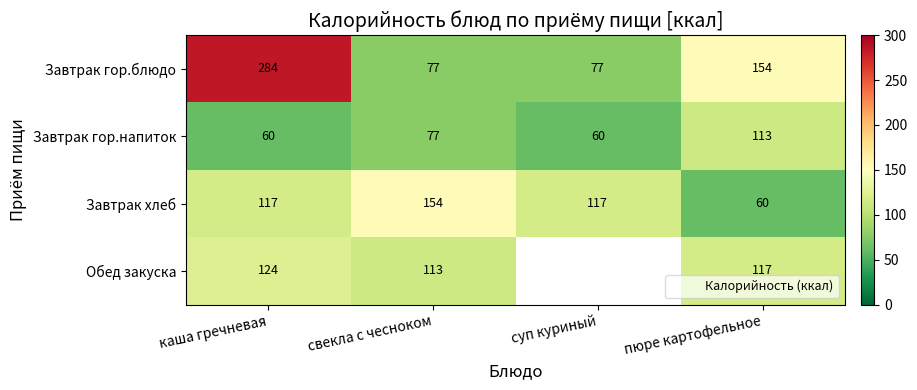

Which series has the widest spread of values?

Завтрак гор.блюдо